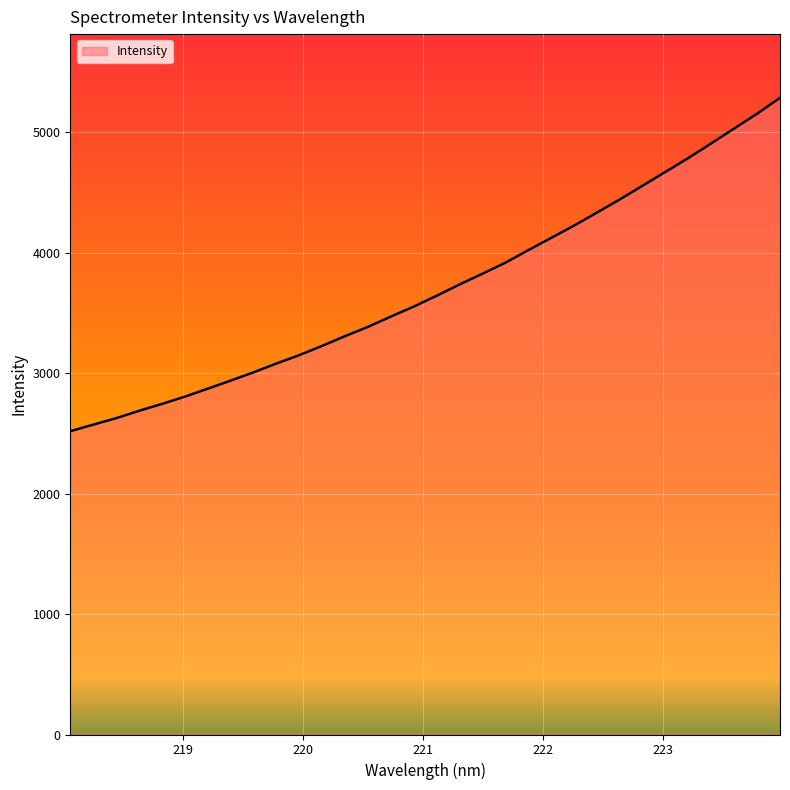

What is the smallest value displayed?

2519.2